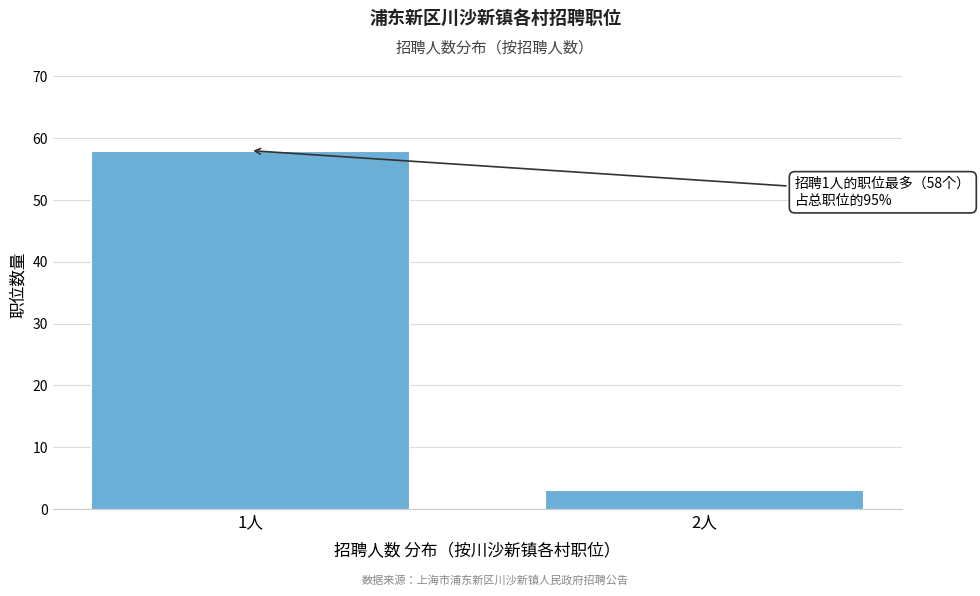

Reading right to left, what are all the values shown in this chart?

2人=3	1人=58